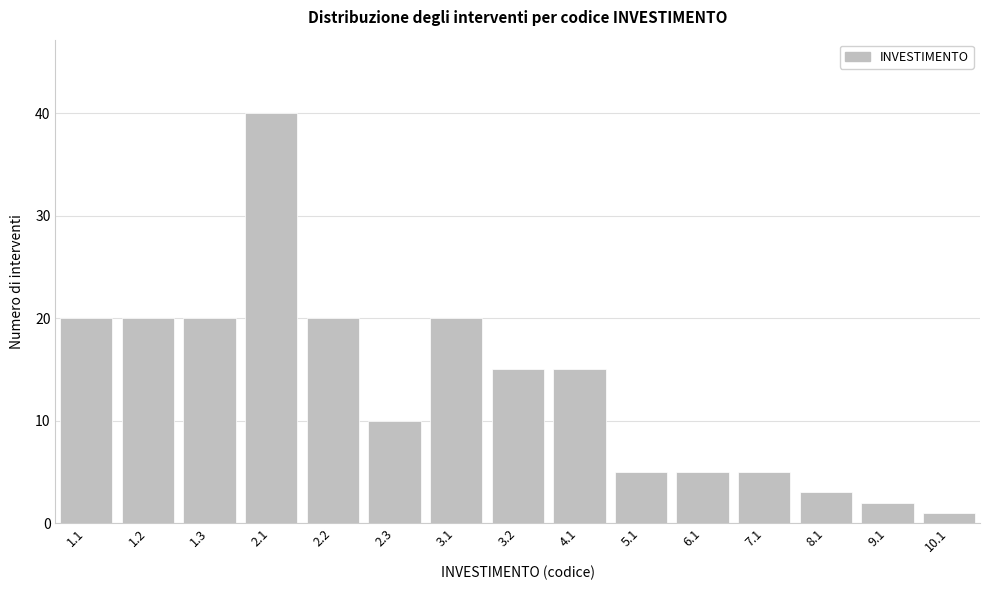

Reading left to right, extract all data points from this chart.

20	20	20	40	20	10	20	15	15	5	5	5	3	2	1